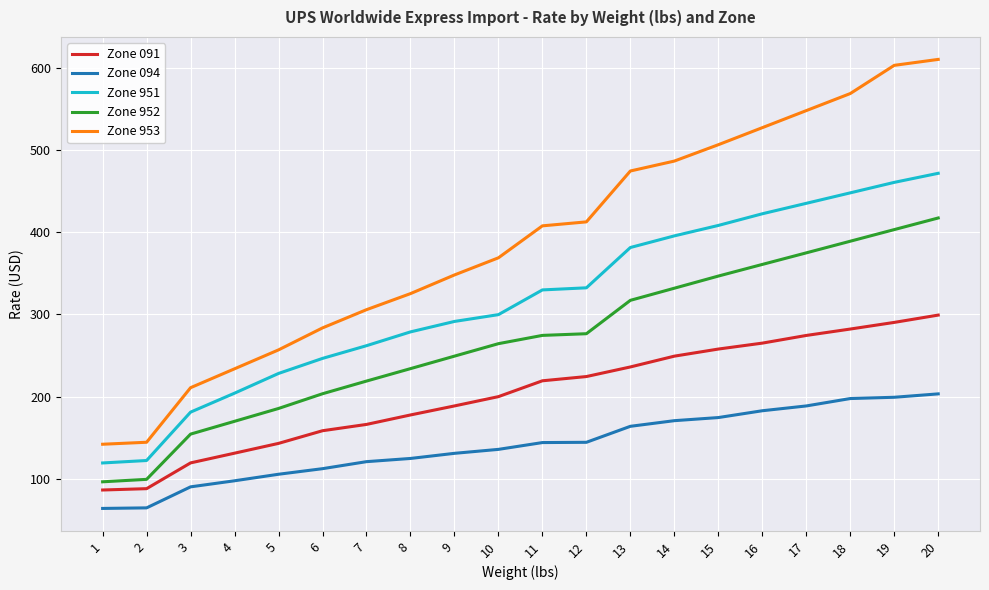

True or false: Zone 094 and Zone 953 intersect in this chart.

False